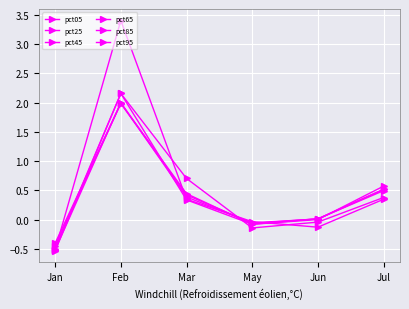

What is the sum of all pct65 values?

2.4